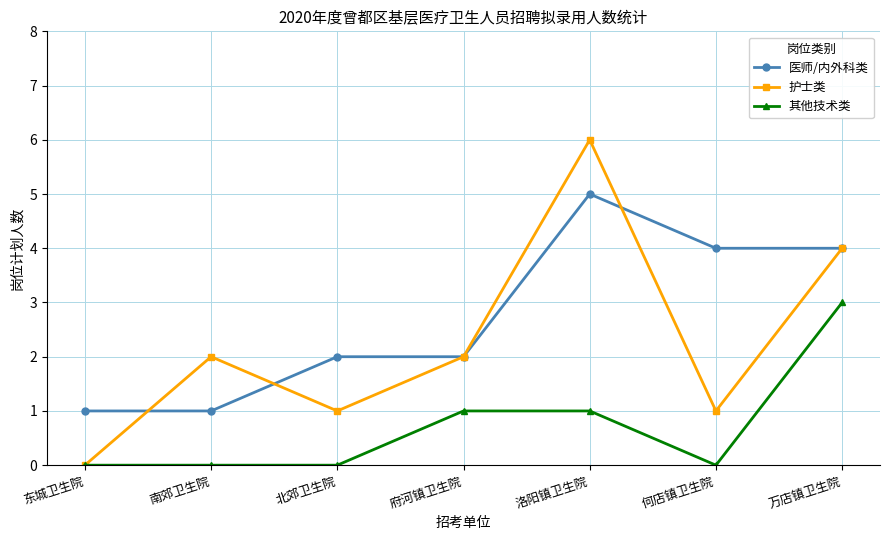

What is the spread (max minus min) of values at 洛阳镇卫生院?

5